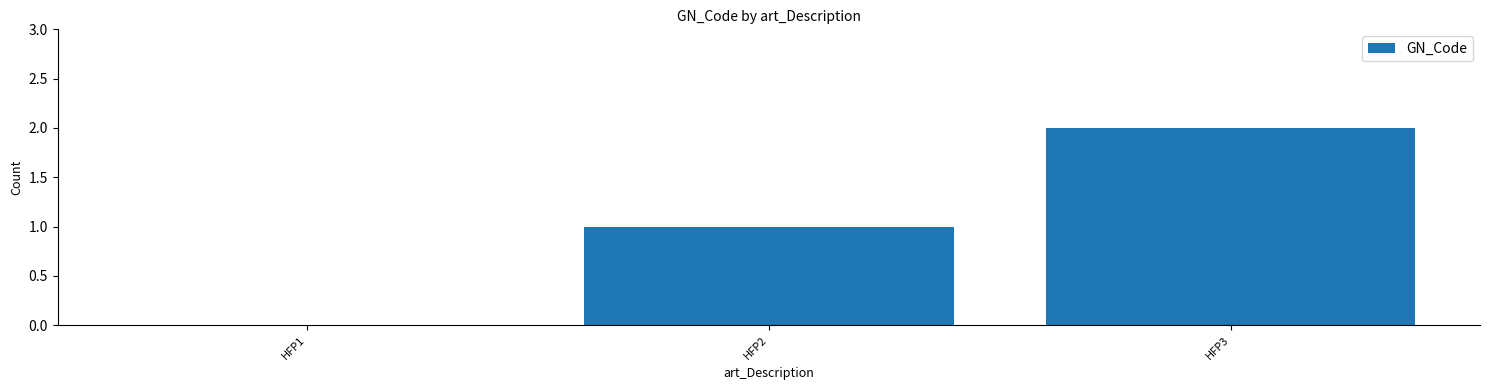

The value at HFP1 is 0. True or false?

True